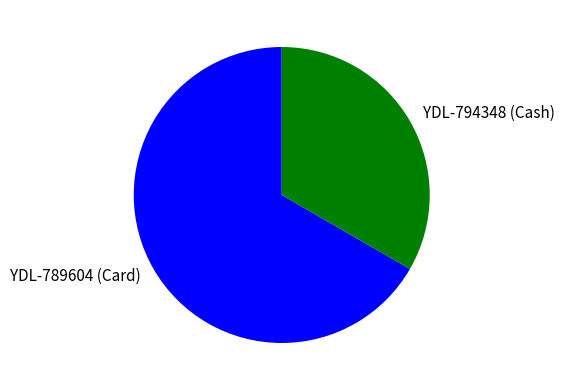

Is it true that YDL-789604 (Card) is 67% of the pie?

True